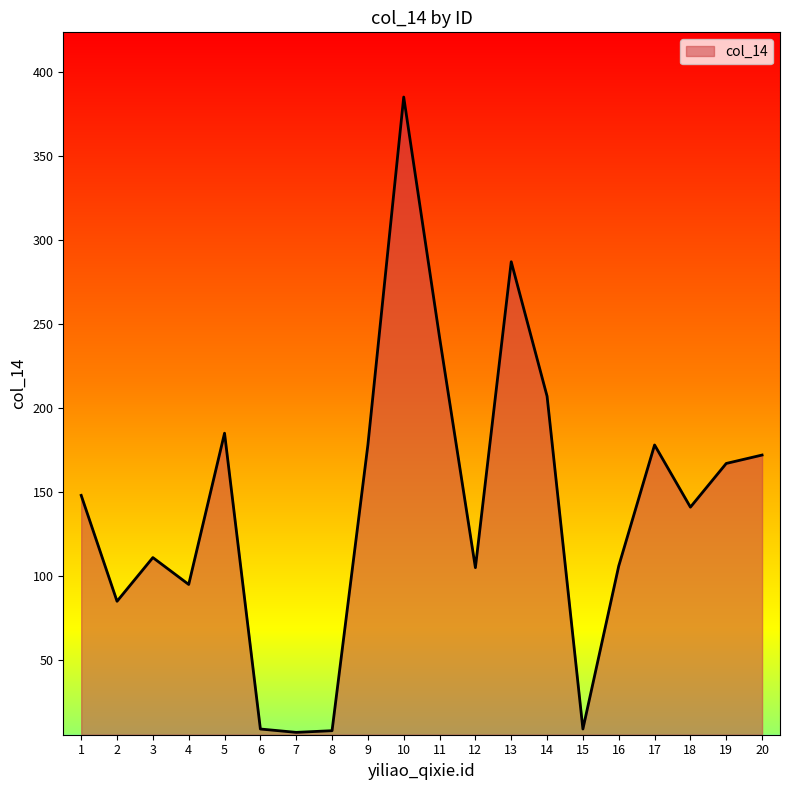

What is the difference between the maximum and minimum values?

378